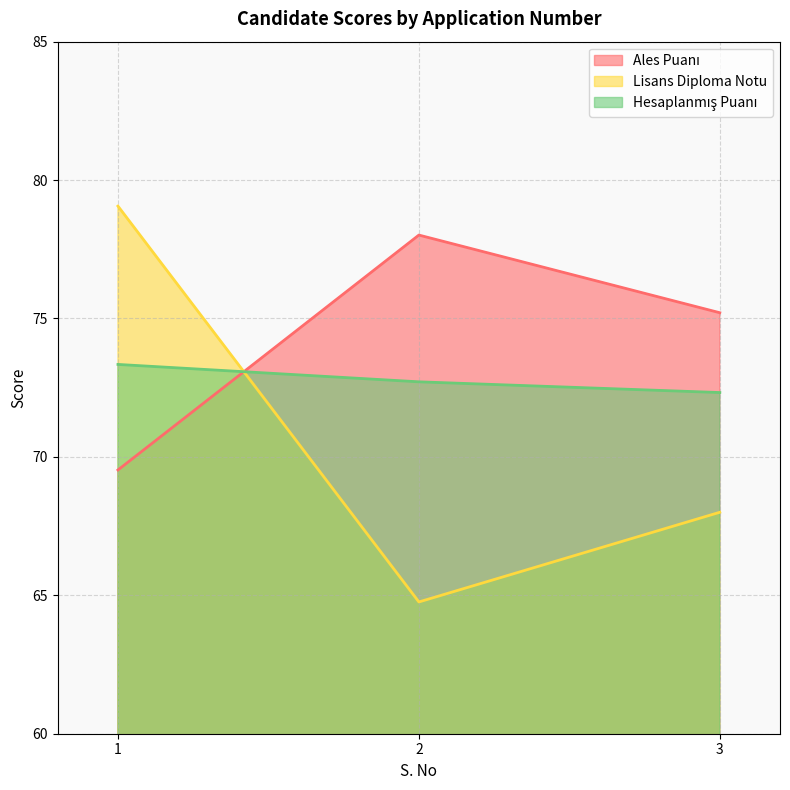

How many lines are shown in the chart?

3